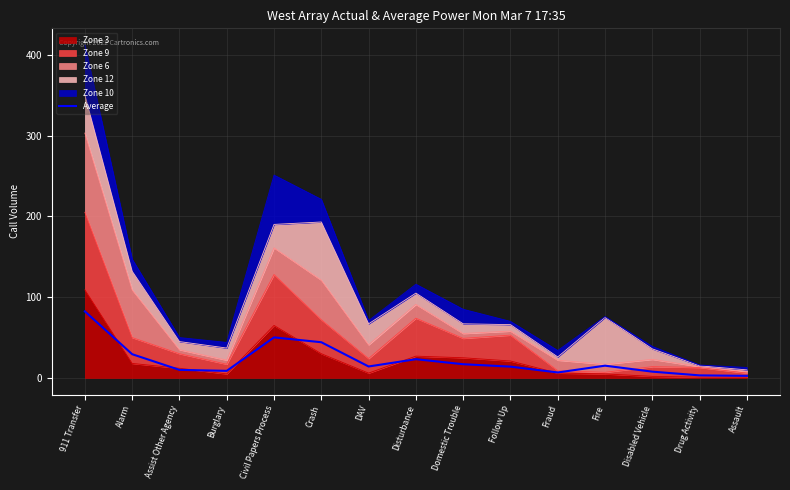

What is the difference between the maximum and minimum values?

79.8